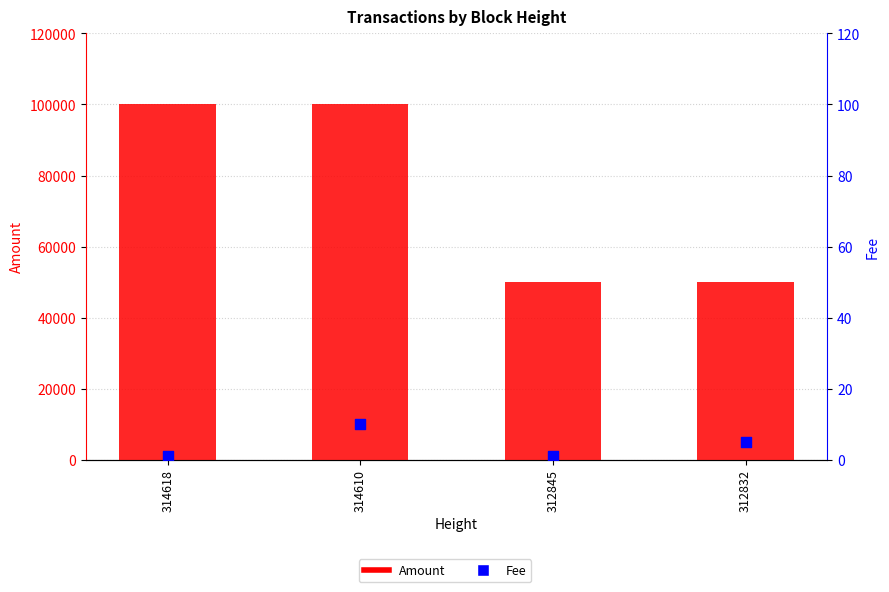

What is the total value across all series at 312845?

50000